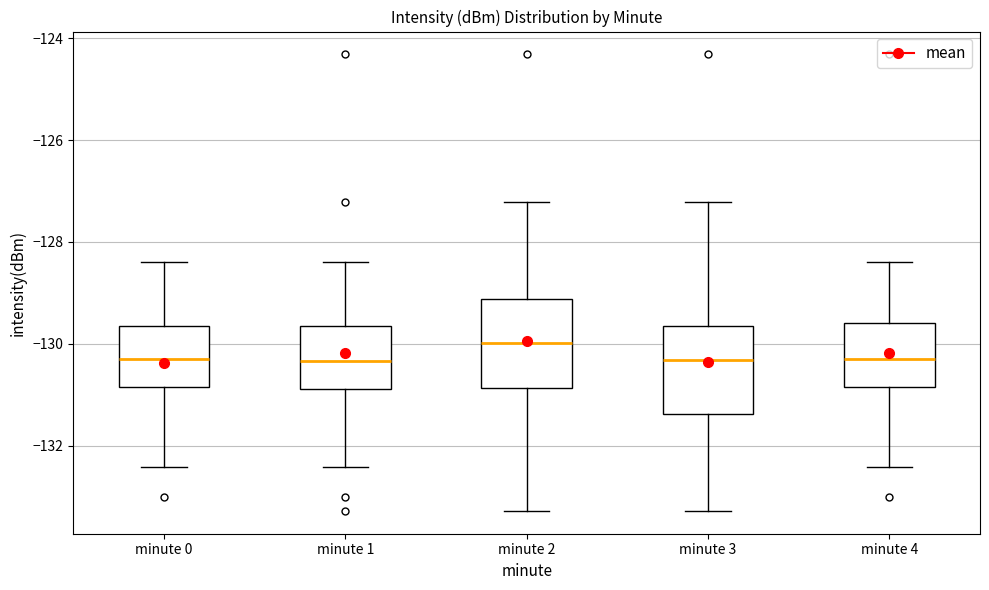

Reading left to right, transcribe this box plot: for each box, give where its median line is, the range the box spans, and where its two whiskers end, as read against the y-axis. The values are not printed on the chart, so give them approximately, as read against the axis.

minute 0: median -130.4, box -130.8 to -129.6, whiskers -132.4 to -128.4
minute 1: median -130.4, box -130.8 to -129.6, whiskers -132.4 to -128.4
minute 2: median -130.0, box -130.8 to -129.2, whiskers -133.2 to -127.2
minute 3: median -130.4, box -131.4 to -129.6, whiskers -133.2 to -127.2
minute 4: median -130.2, box -130.8 to -129.6, whiskers -132.4 to -128.4